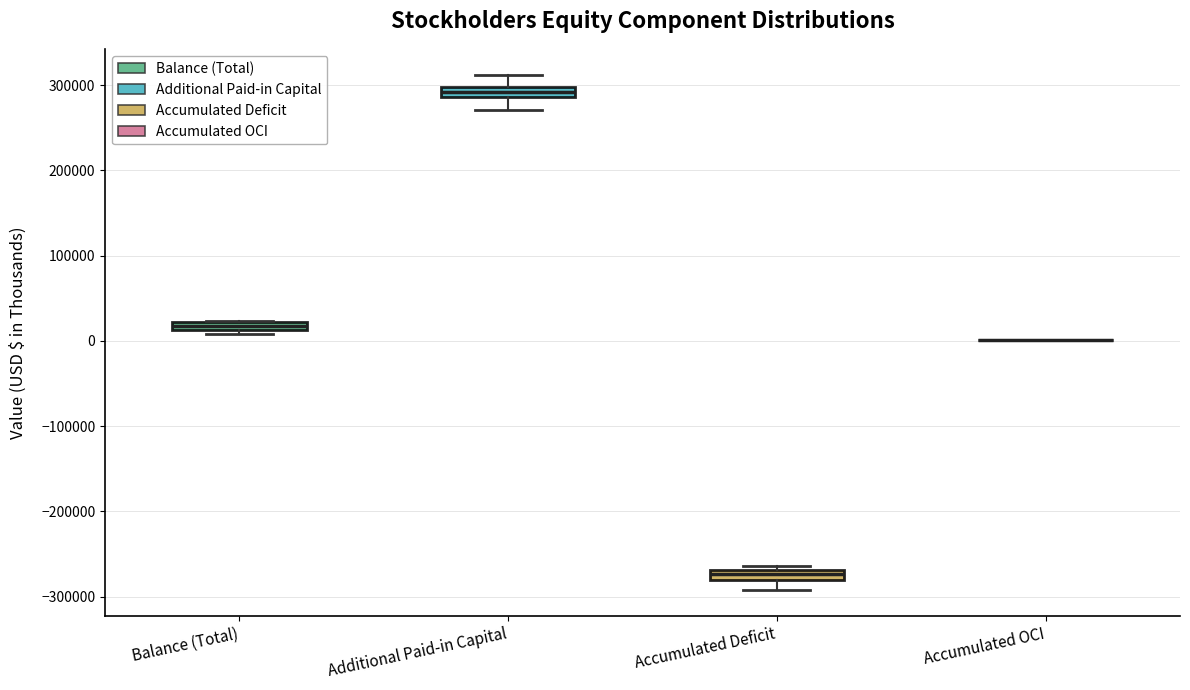

Where is the upper edge of the box for Additional Paid-in Capital on the y-axis? The values are not printed on the chart, so give them approximately, as read against the axis.

300000